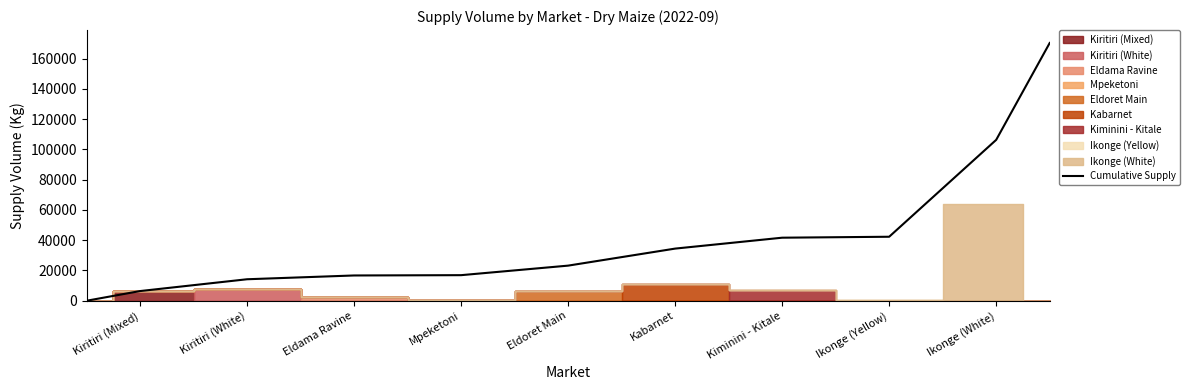

What is the highest value of the Cumulative Supply series?

170280